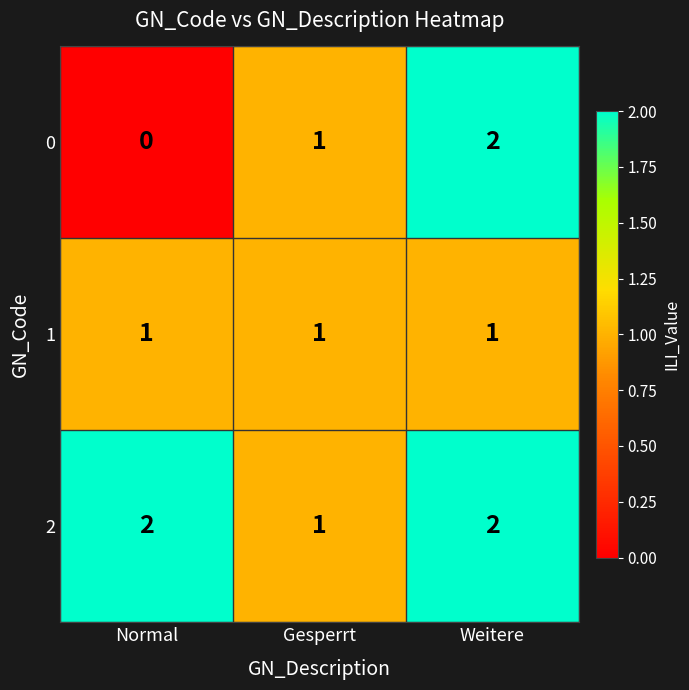

Between Normal and Weitere, which series saw the biggest shift?

0